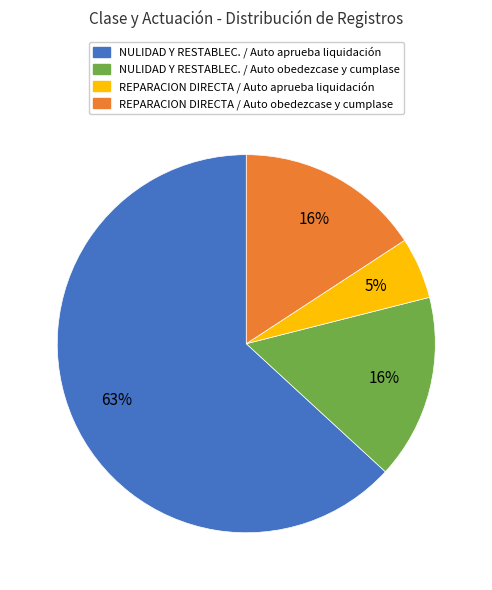

To the nearest percent, what is the average slice percentage?

25%